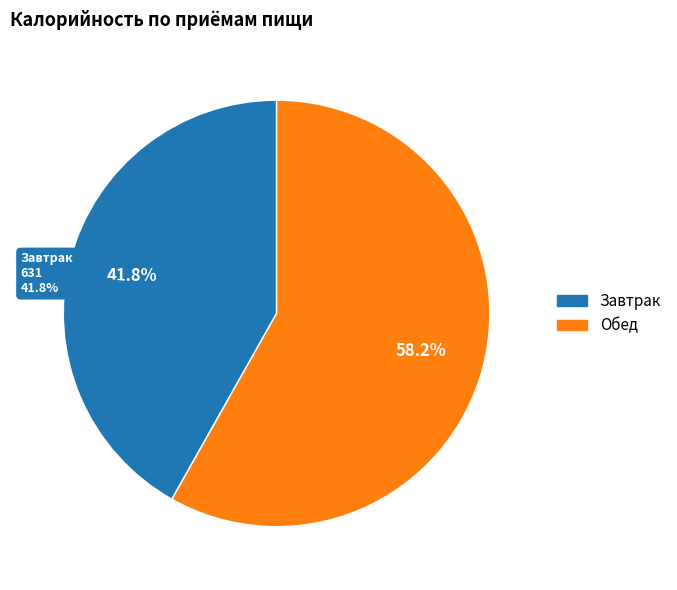

What is the total percentage of Завтрак and Обед?

100.0%